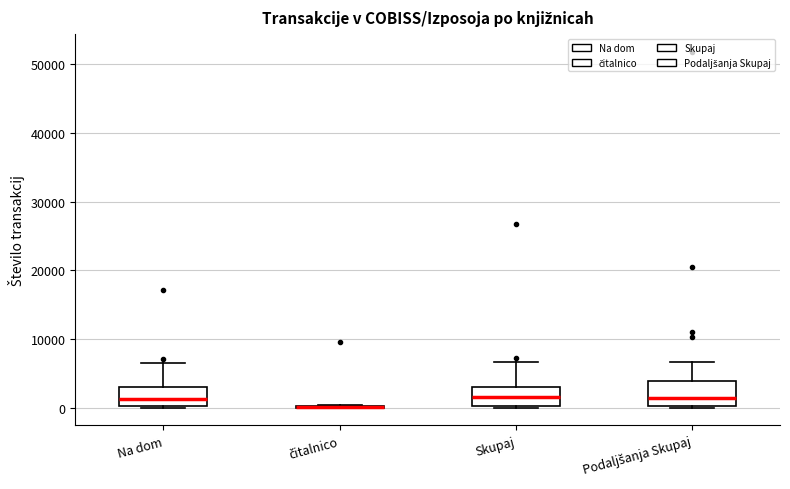

Reading left to right, read every box against the y-axis: the position of its median line, the range the box covers, and the ends of its whiskers. The values are not printed on the chart, so give them approximately, as read against the axis.

Na dom: median 1000, box 0 to 3000, whiskers 0 to 6000
čitalnico: box collapsed to a line at 0, whiskers 0 to 0
Skupaj: median 2000, box 0 to 3000, whiskers 0 to 7000
Podaljšanja Skupaj: median 1000, box 0 to 4000, whiskers 0 to 7000